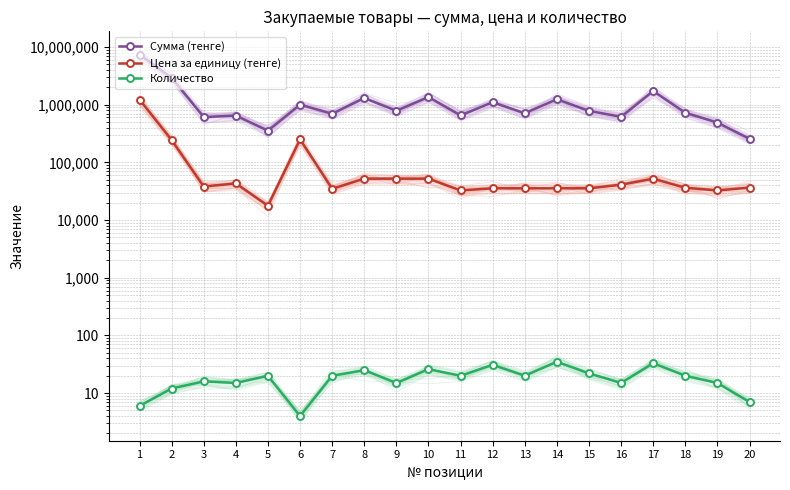

The value of Сумма (тенге) at 12 is 1100934. True or false?

True